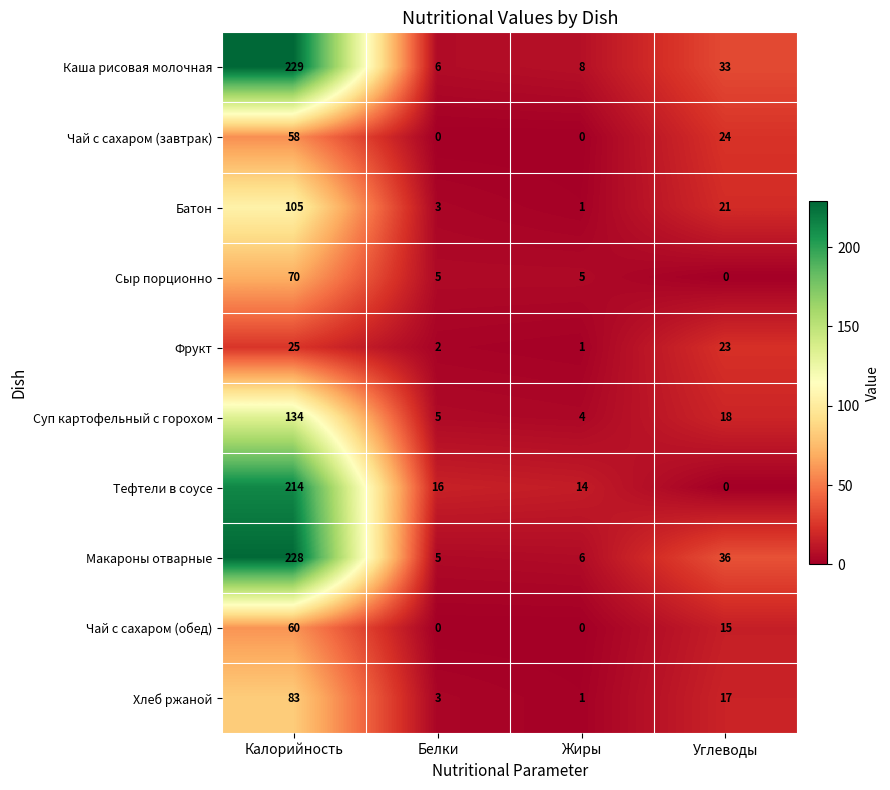

What is the difference between the second highest and minimum values in the Каша рисовая молочная series?

27